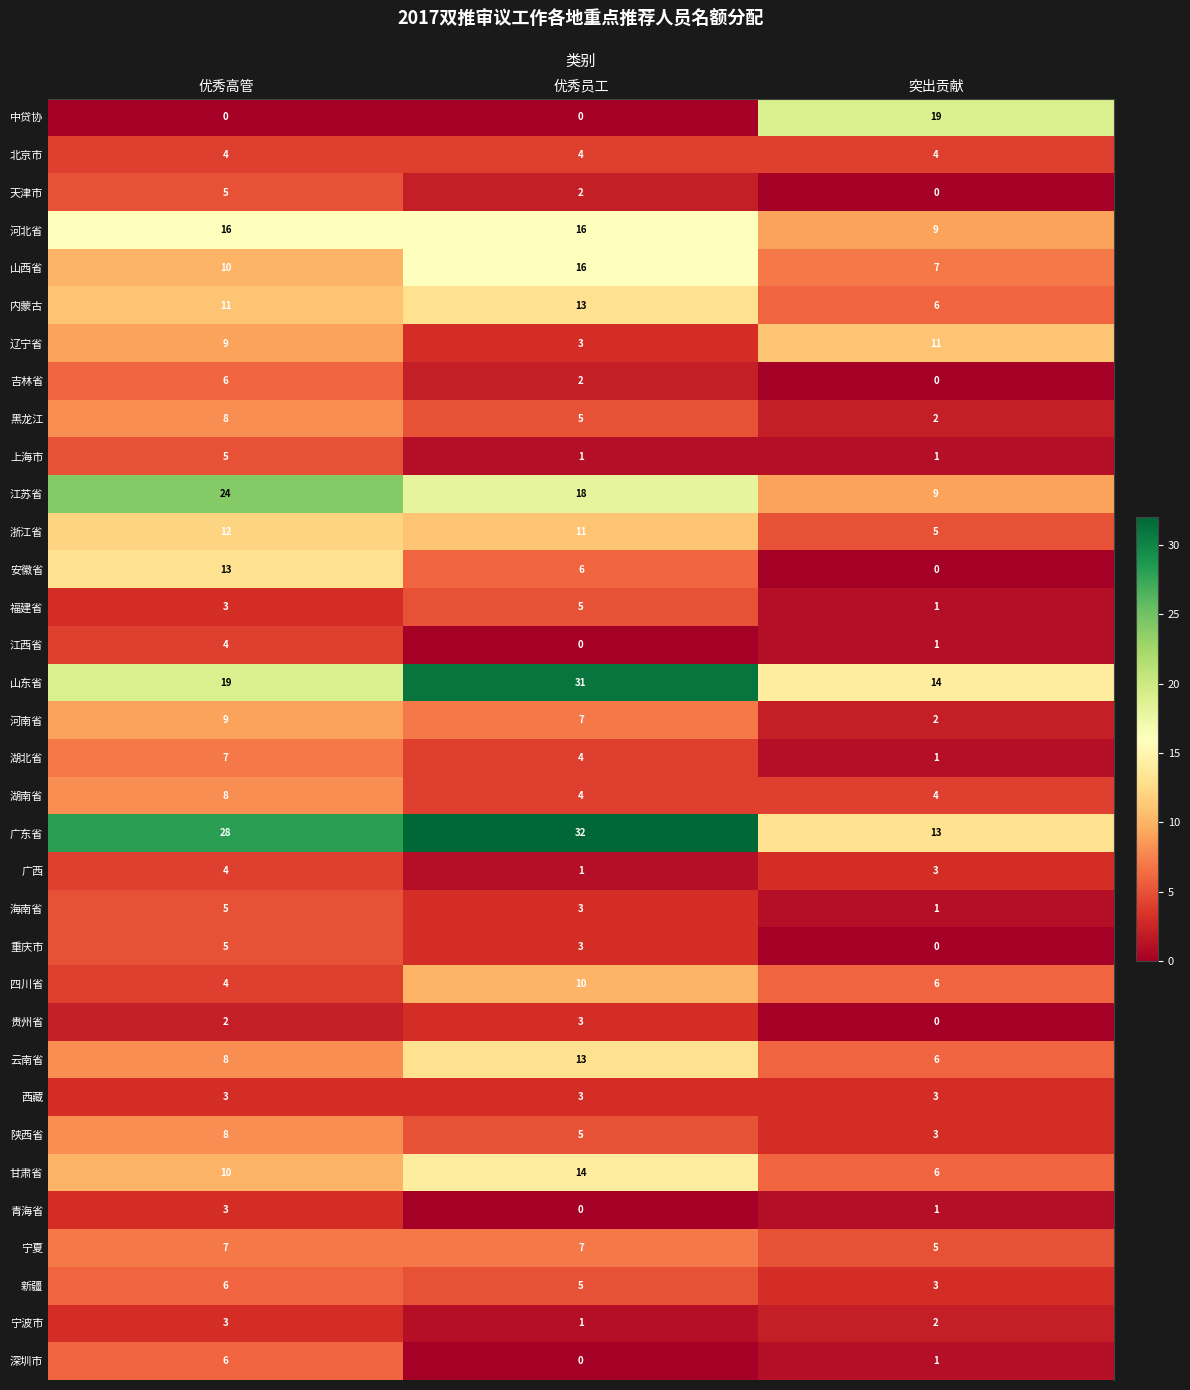

Is it true that 广东省 equals 56 at 优秀员工?

False